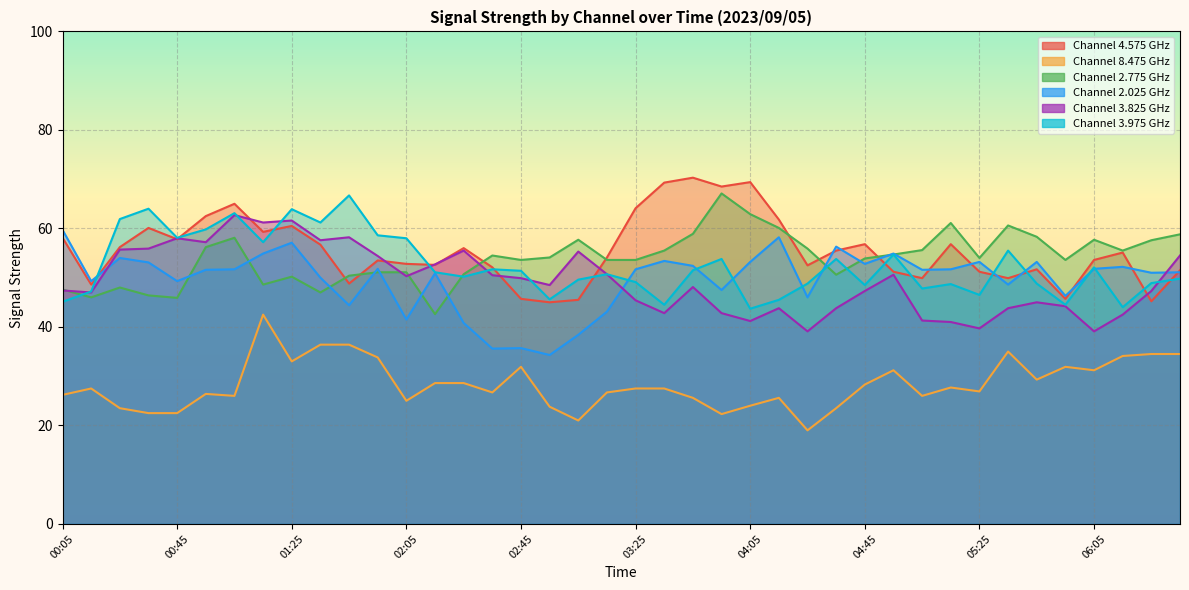

Where is 3.975 nearest to the value 55?

04:55